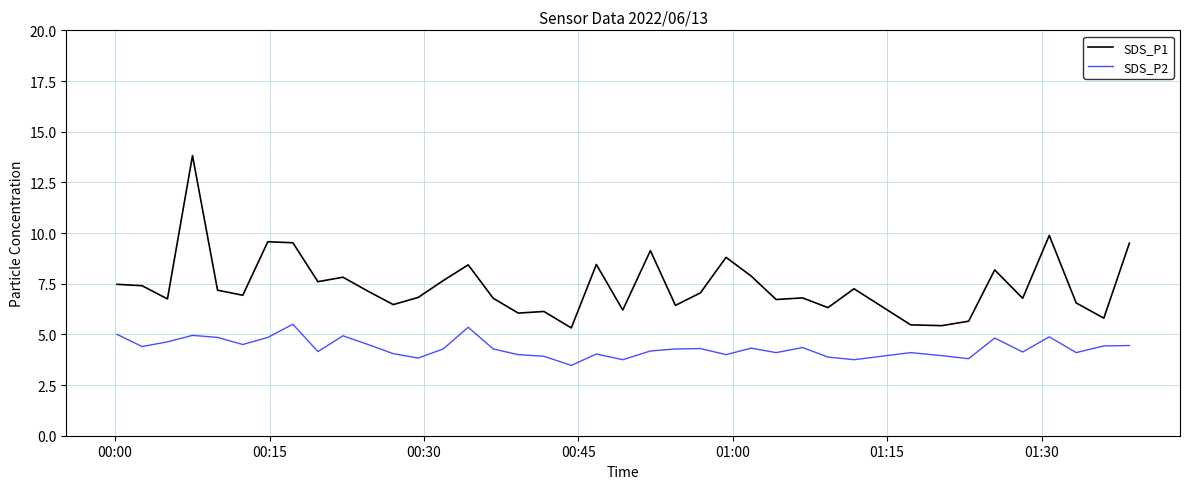

What is the difference between the maximum and minimum values in the SDS_P1 series?

8.5